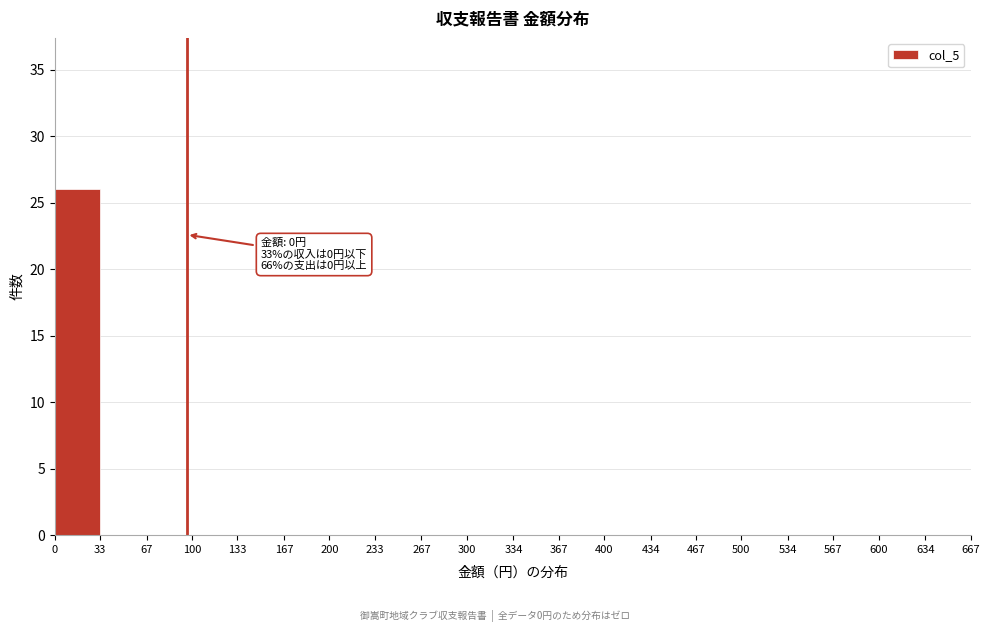

Over which range of the x-axis is the bar tallest?

0 to 33